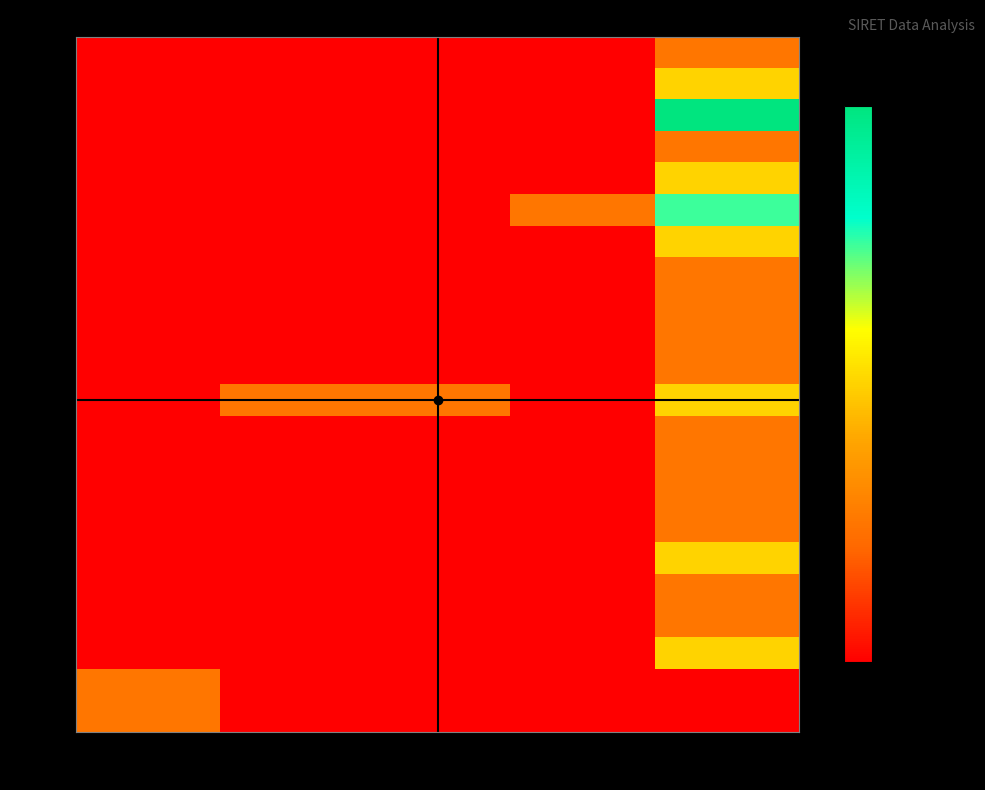

Reading right to left, what are all the values shown in this chart?

00010: NN=1	12=0	03=0	02=0	N/A=0
00012: NN=2	12=0	03=0	02=0	N/A=0
00013: NN=4	12=0	03=0	02=0	N/A=0
00014: NN=1	12=0	03=0	02=0	N/A=0
00016: NN=2	12=0	03=0	02=0	N/A=0
00018: NN=3	12=1	03=0	02=0	N/A=0
00019: NN=2	12=0	03=0	02=0	N/A=0
00020: NN=1	12=0	03=0	02=0	N/A=0
00022: NN=1	12=0	03=0	02=0	N/A=0
00024: NN=1	12=0	03=0	02=0	N/A=0
00025: NN=1	12=0	03=0	02=0	N/A=0
00026: NN=2	12=0	03=1	02=1	N/A=0
00028: NN=1	12=0	03=0	02=0	N/A=0
00029: NN=1	12=0	03=0	02=0	N/A=0
00030: NN=1	12=0	03=0	02=0	N/A=0
00032: NN=1	12=0	03=0	02=0	N/A=0
00034: NN=2	12=0	03=0	02=0	N/A=0
00036: NN=1	12=0	03=0	02=0	N/A=0
00038: NN=1	12=0	03=0	02=0	N/A=0
00039: NN=2	12=0	03=0	02=0	N/A=0
00042: NN=0	12=0	03=0	02=0	N/A=1
00053: NN=0	12=0	03=0	02=0	N/A=1